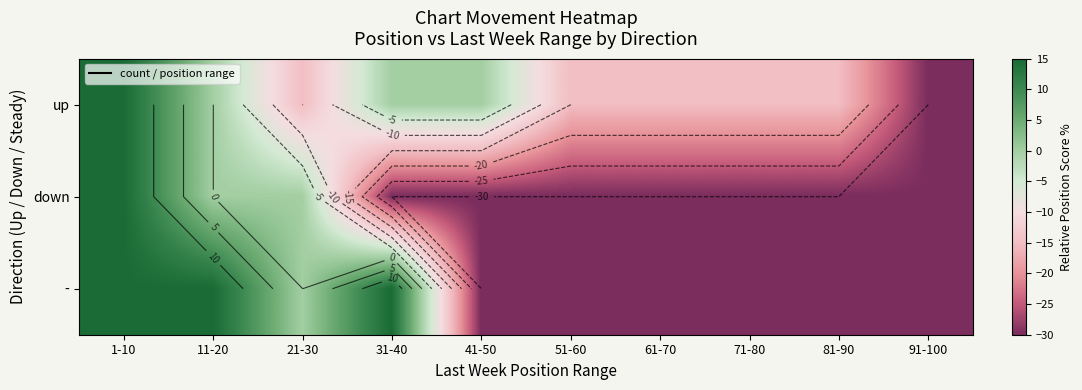

Between 61-70 and 1-10, which is larger?

1-10